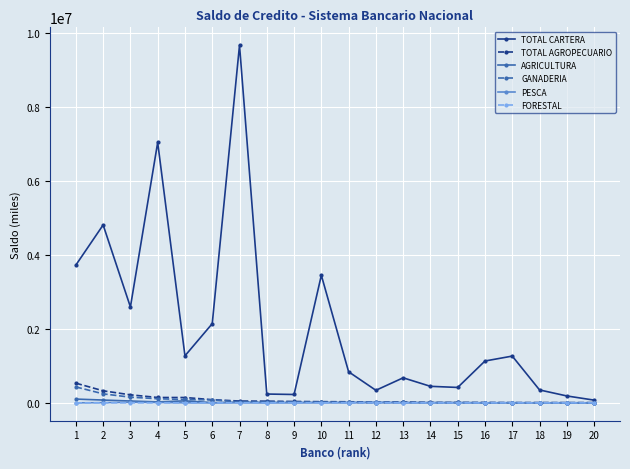

The value of TOTAL CARTERA at 7 is 15012764.7. True or false?

False